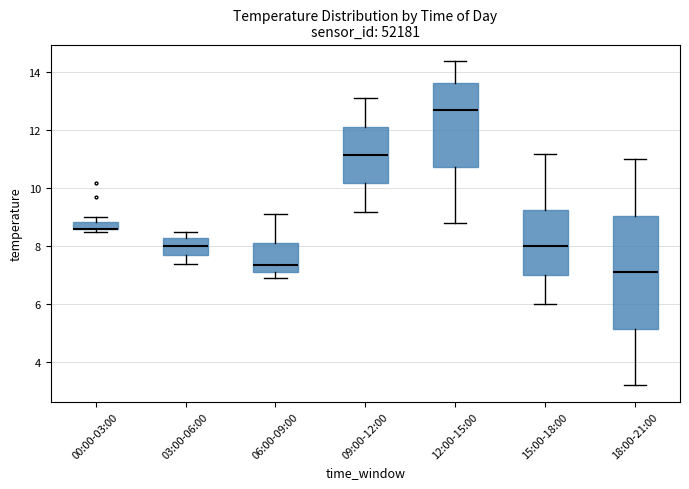

Which box is the tallest, from its lower edge to its upper edge?

18:00-21:00